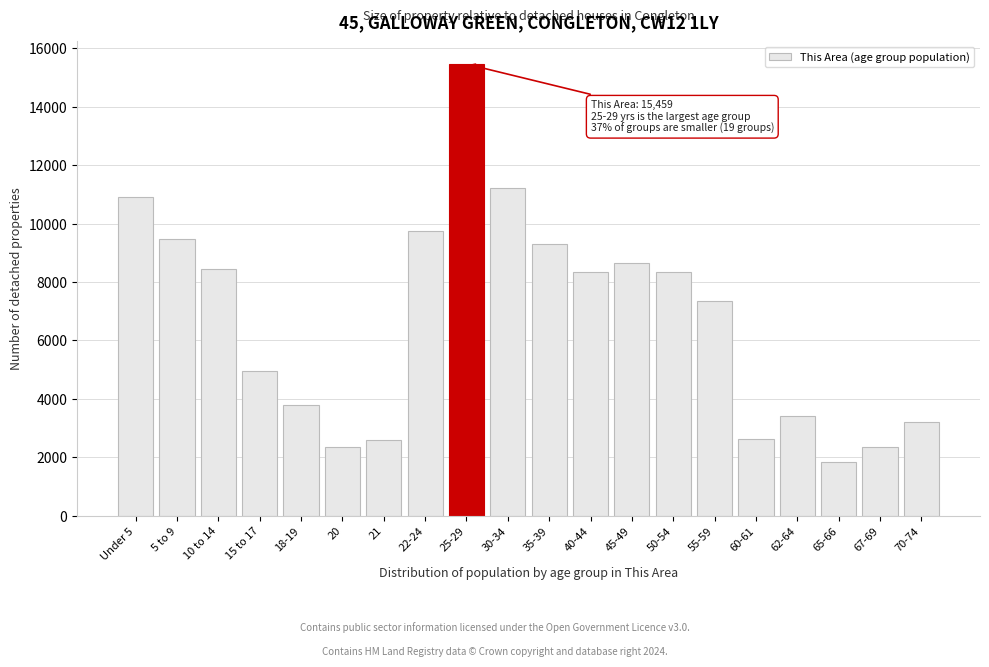

What is the value of the 5th bar from the left?

3786